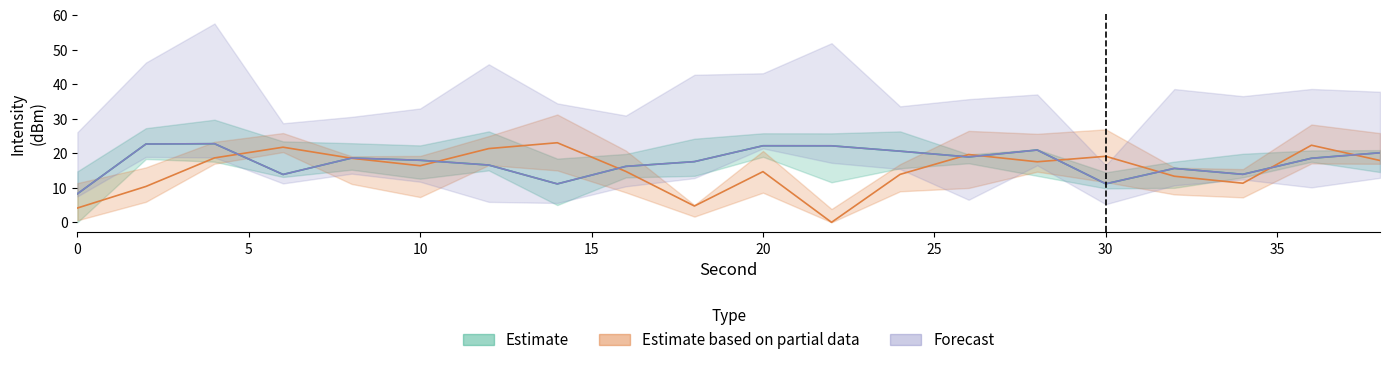

At how many categories does at least one series exceed 14?

18